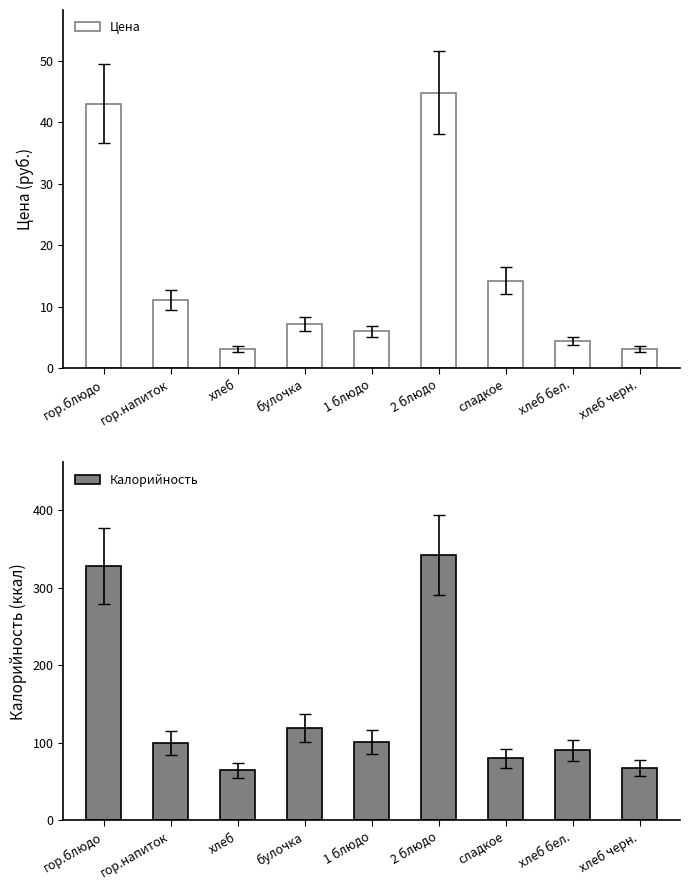

Is the value of Калорийность at хлеб черн. greater than the value of Цена at хлеб бел.?

Yes